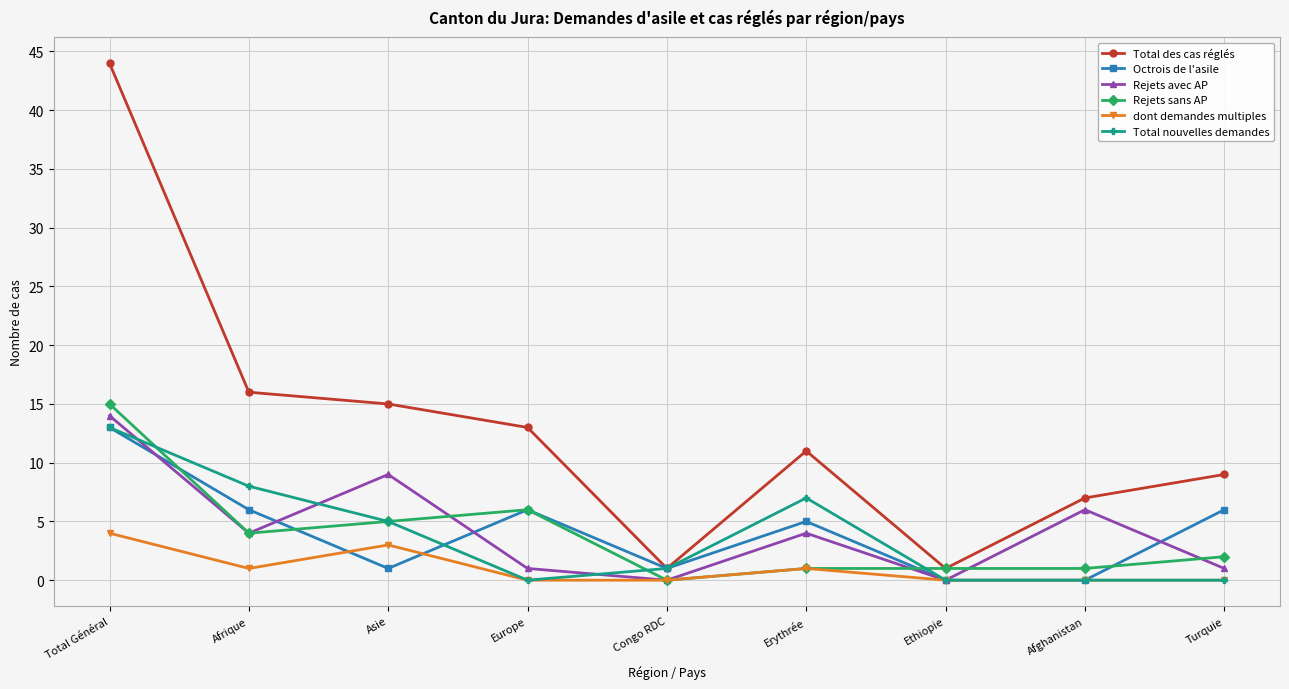

What is the label of the 9th point from the left?

Turquie